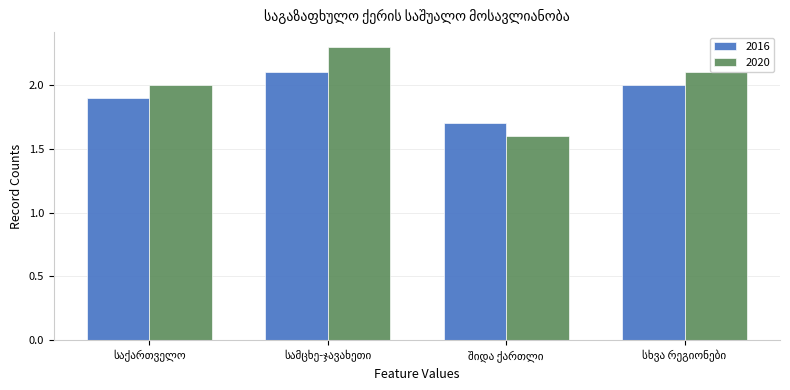

What is the average value of the 2020 series?

2.0